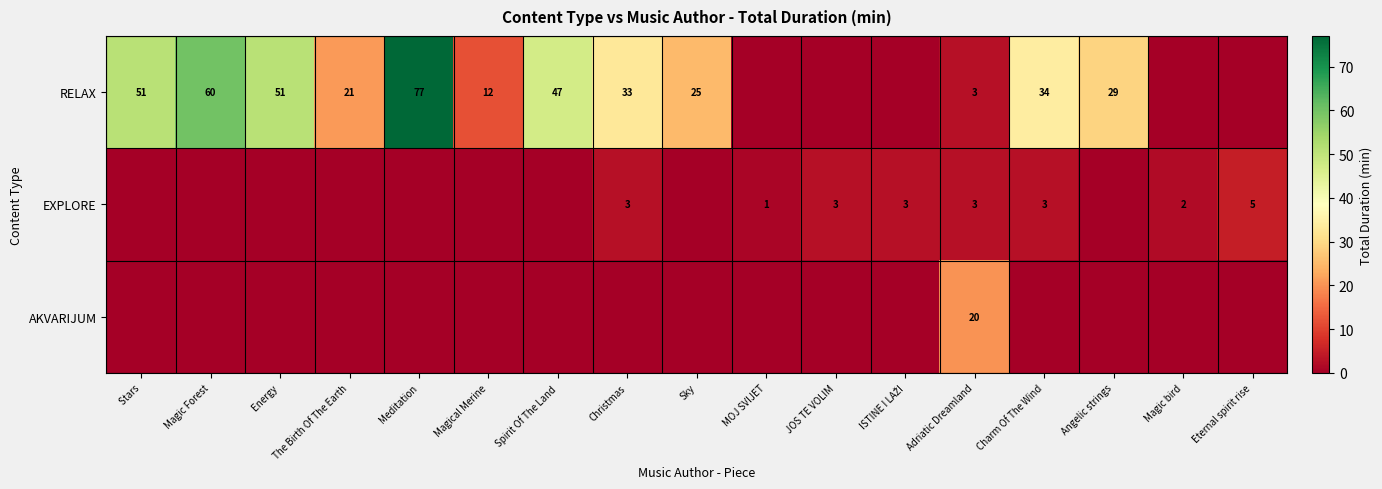

The value of RELAX at Magical Merine is 6. True or false?

False